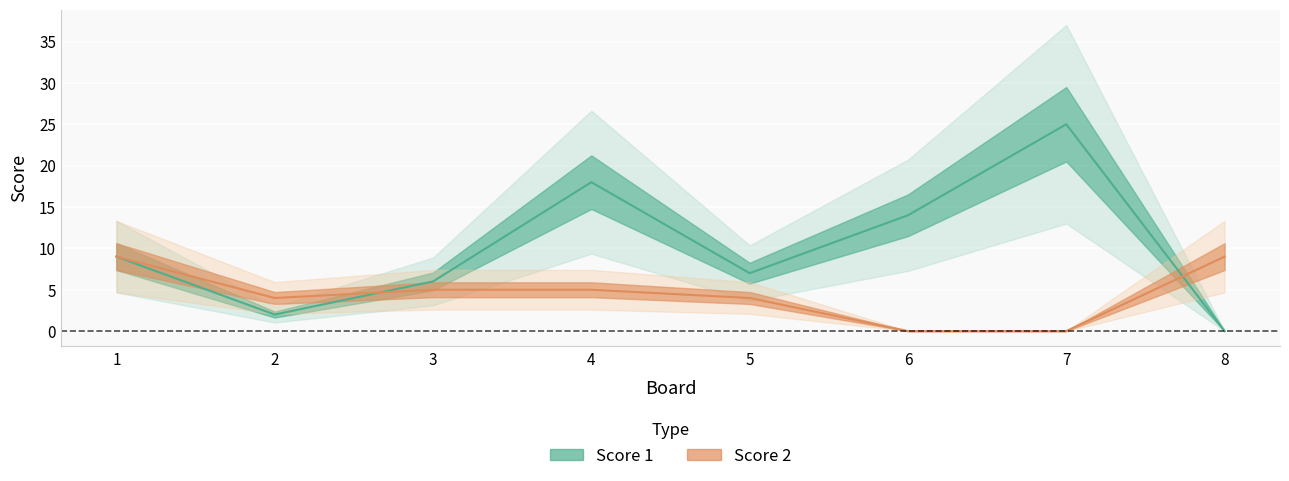

Rank the categories by Score 1 value from highest to lowest.

7, 4, 6, 1, 5, 3, 2, 8